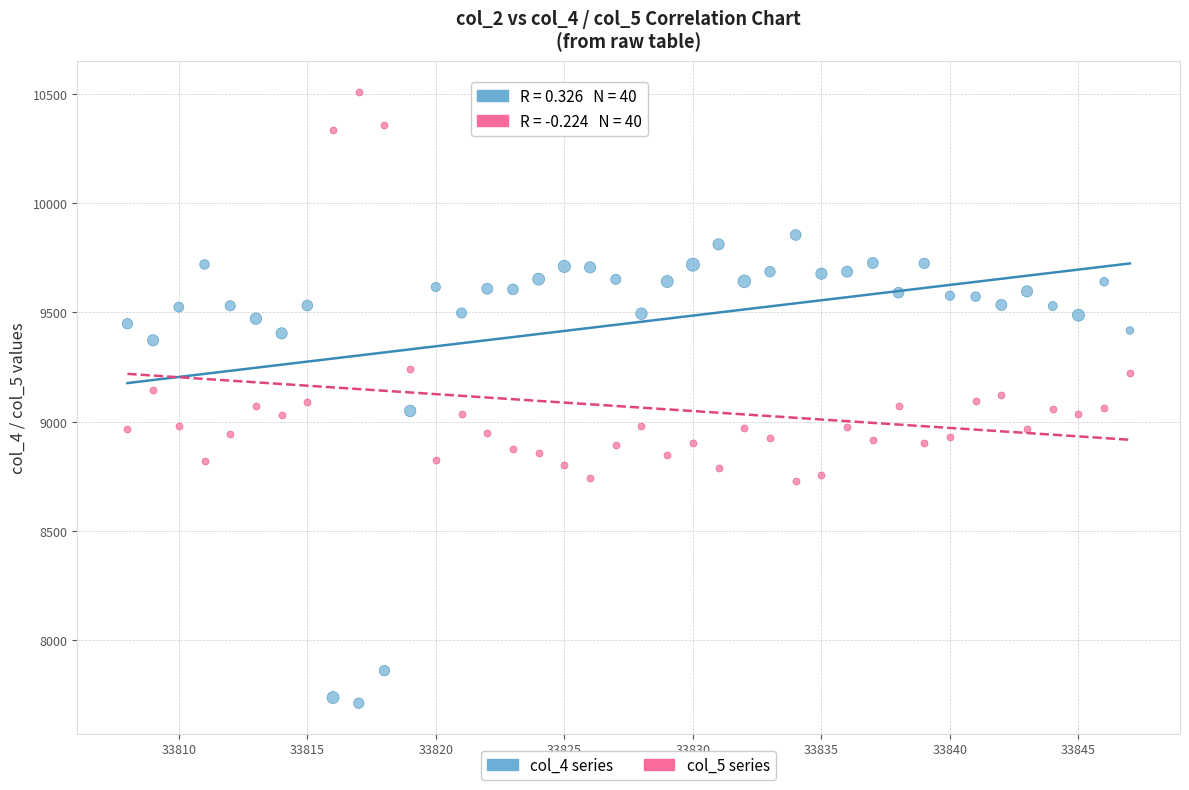

Across all data points, what is the range of X values (max minus min)?

39